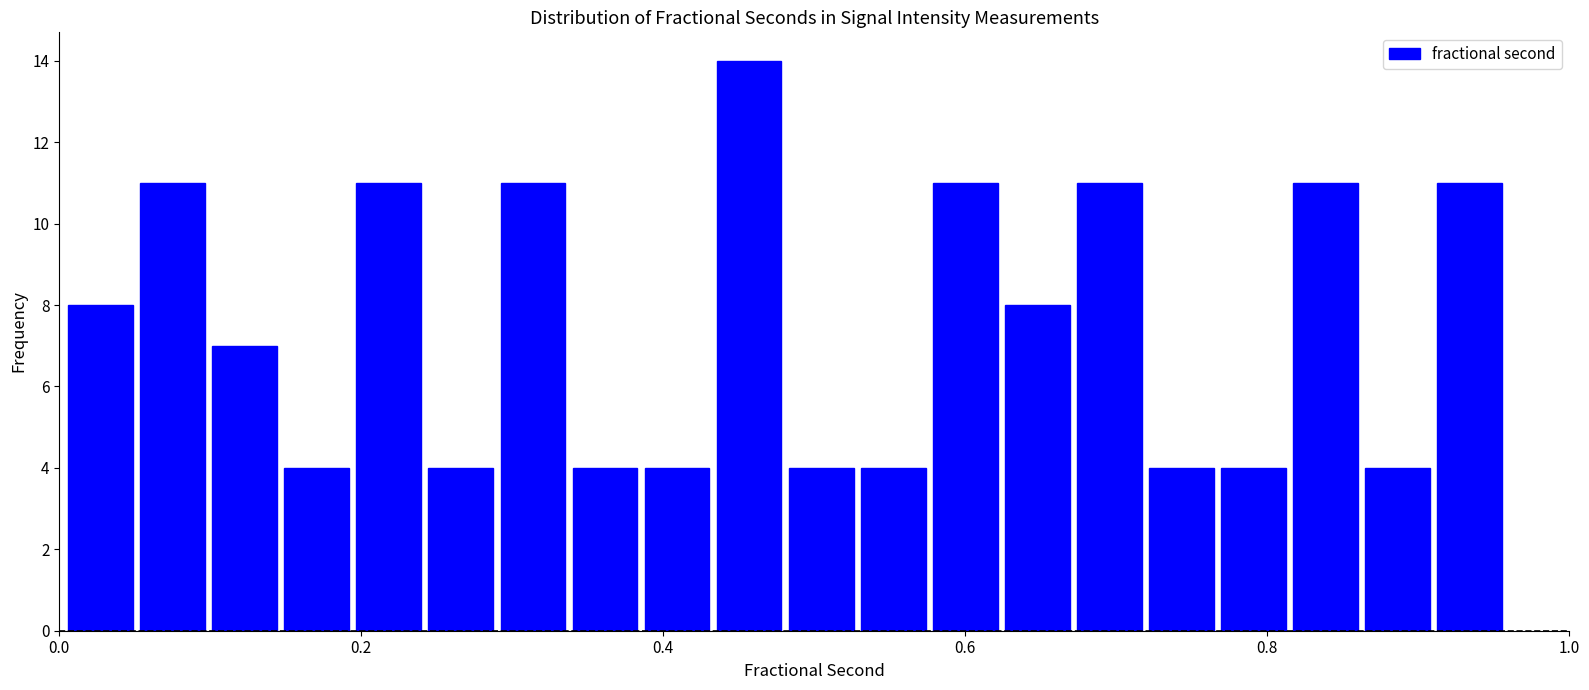

Read against the x-axis, roughly where is the centre of the tallest bar?

0.46